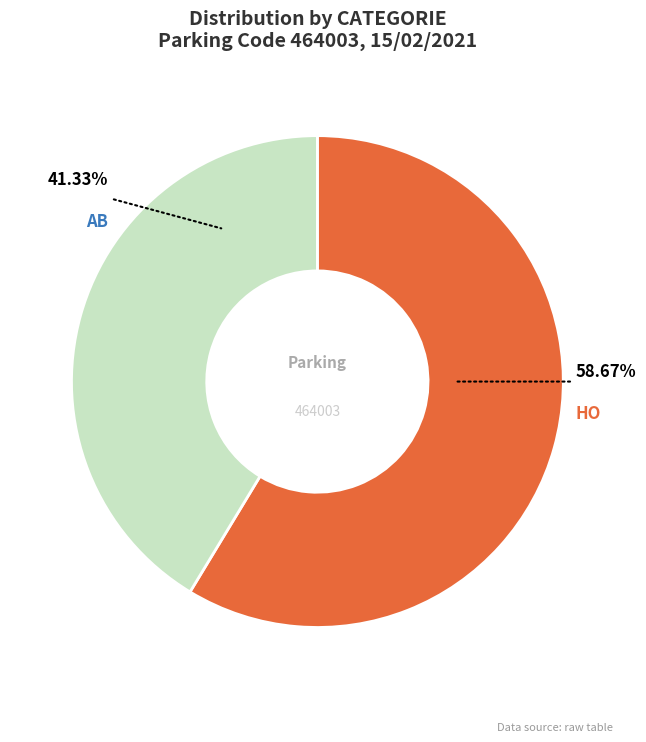

Which has a higher value, HO or AB?

HO